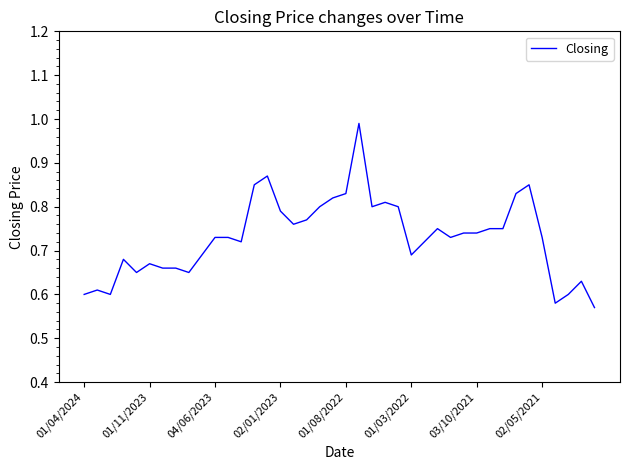

Does the chart display data point markers on the line(s)?

No